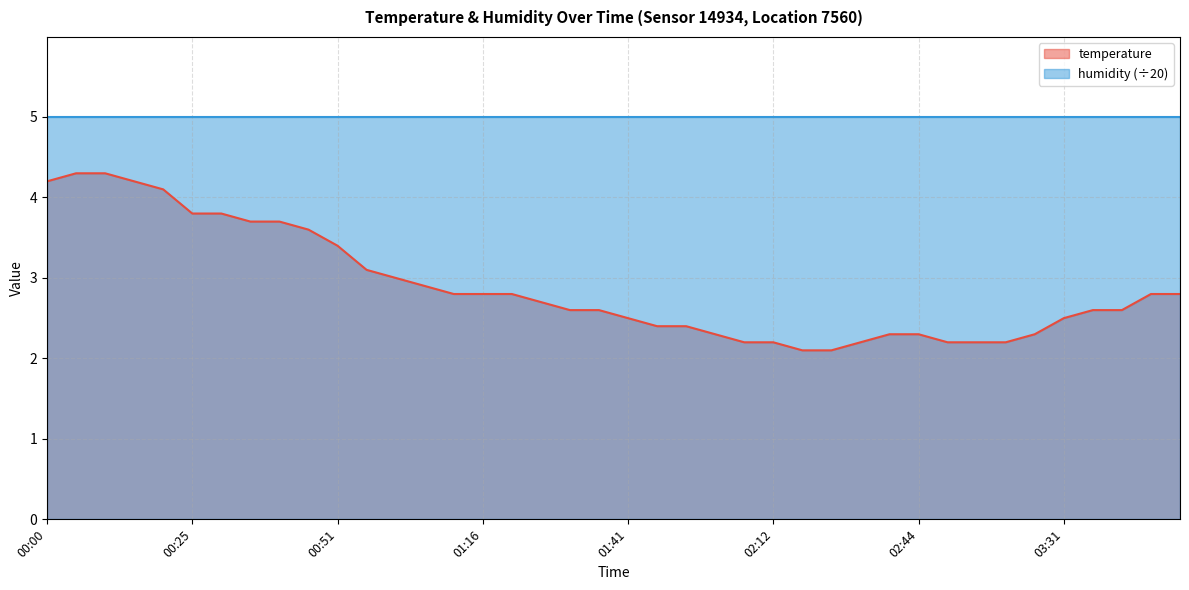

Which has a higher value, 00:25 or 00:31?

00:25